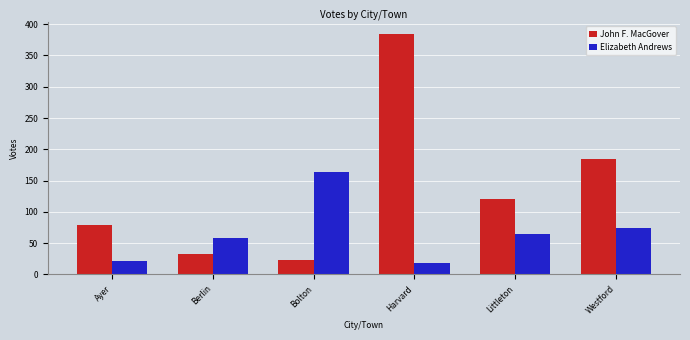

What is the sum of the John F. MacGover values at Bolton and Ayer?

102